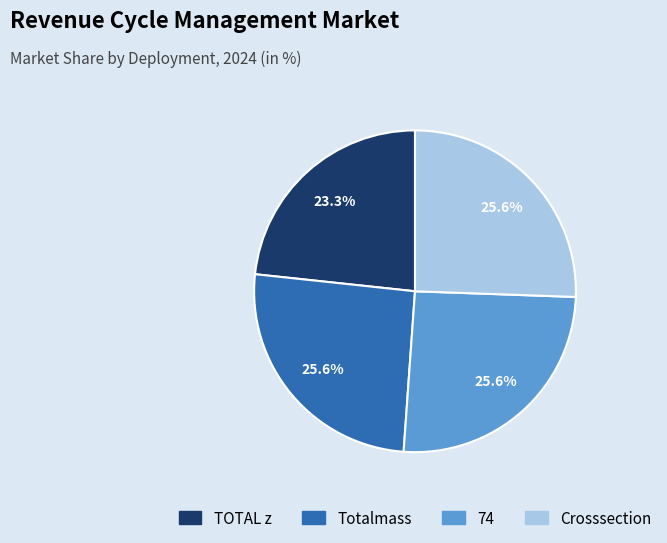

How many segments does this pie chart have?

4